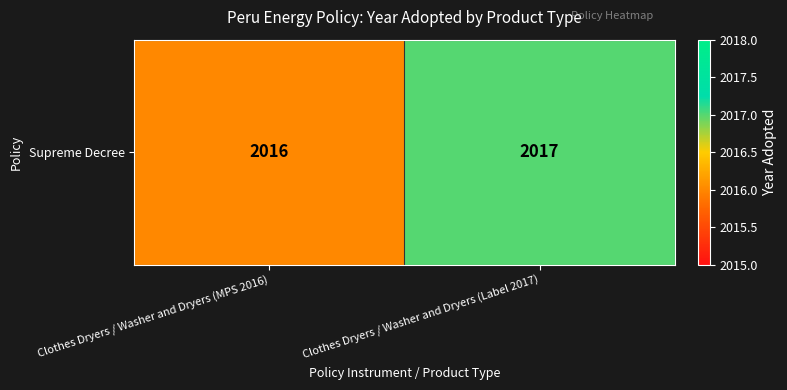

What is the maximum value shown in the chart?

2017